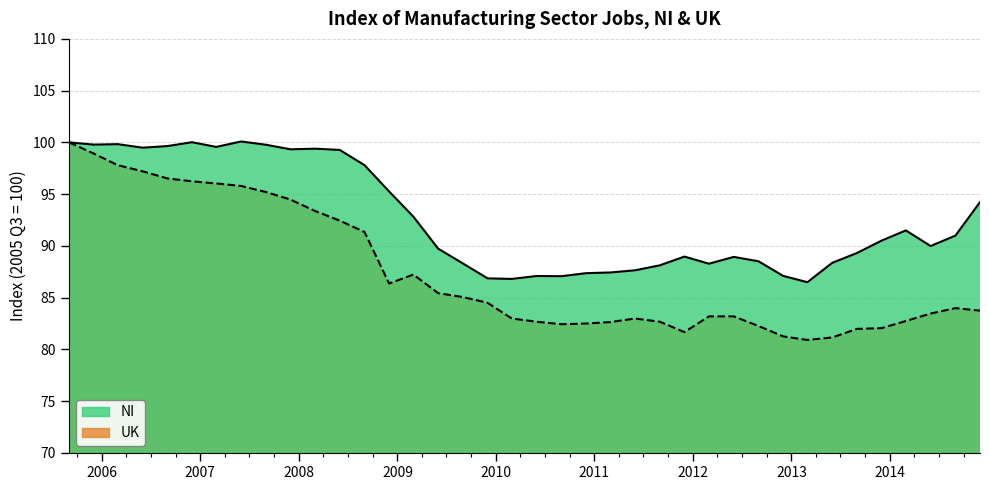

Where is the first local minimum for UK?

2008-12-01